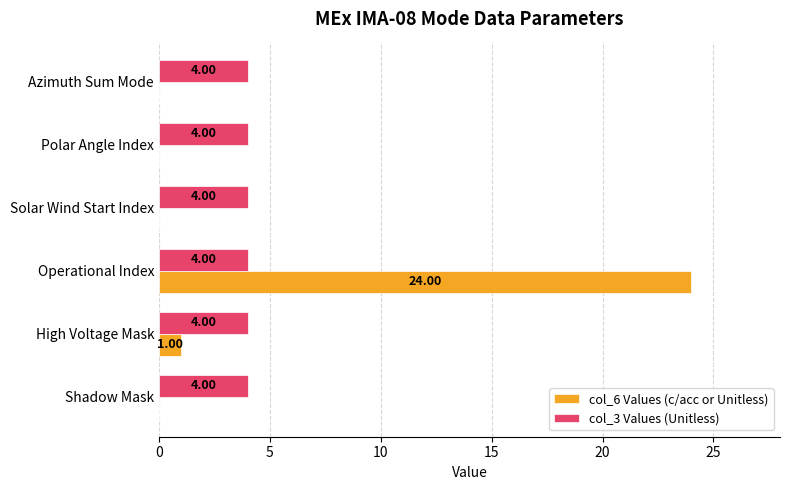

What is the sum of all col_6 Values (c/acc or Unitless) values?

25